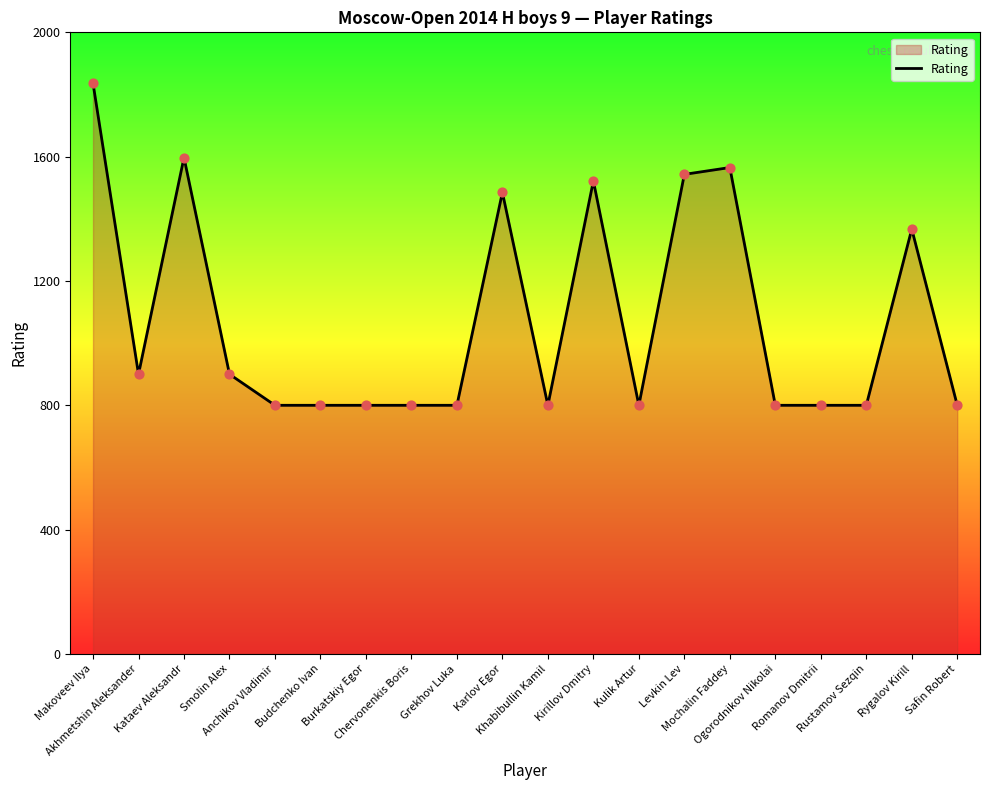

What is the ratio of the value at Karlov Egor to the value at Kulik Artur?

1.9